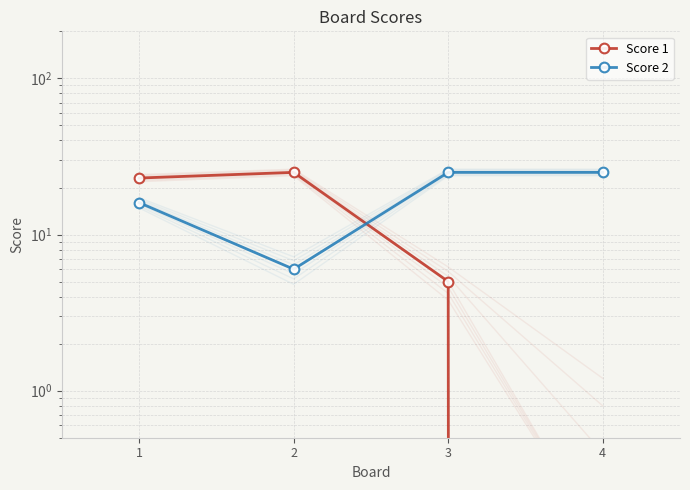

Between 4 and 3, which is larger?

3